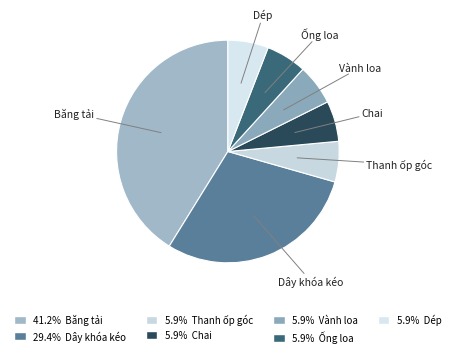

How many slices are in this pie chart?

7